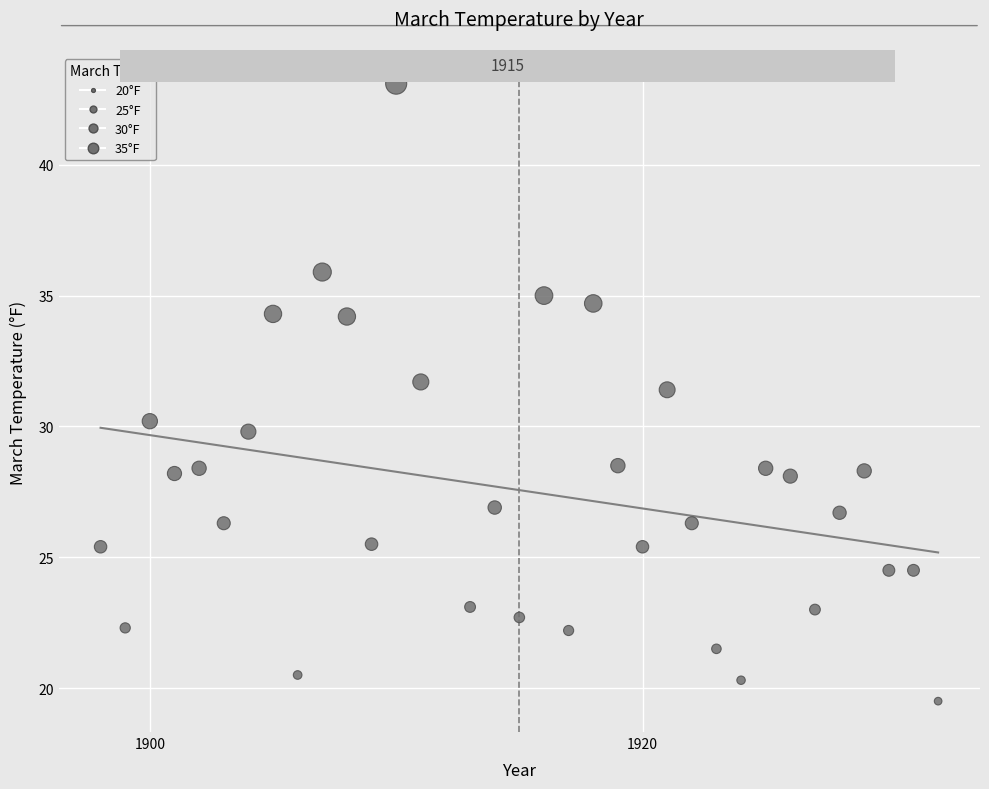

What is the range of X values (max minus min)?

34.0